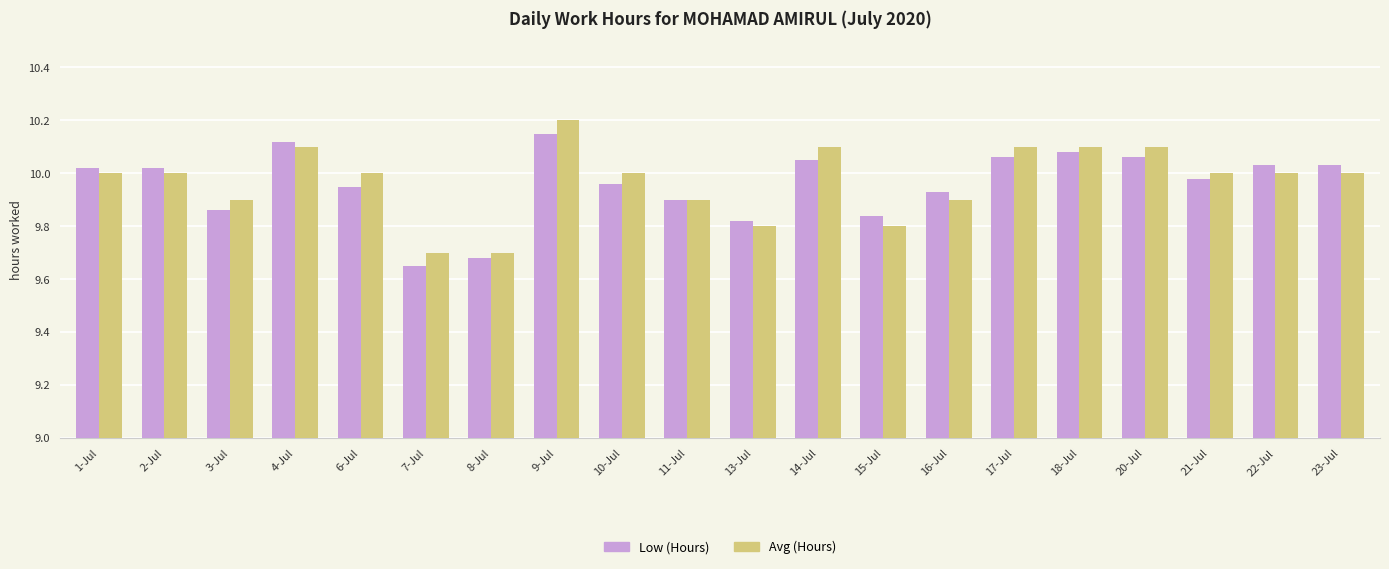

What is the total value across all series at 8-Jul?

19.4